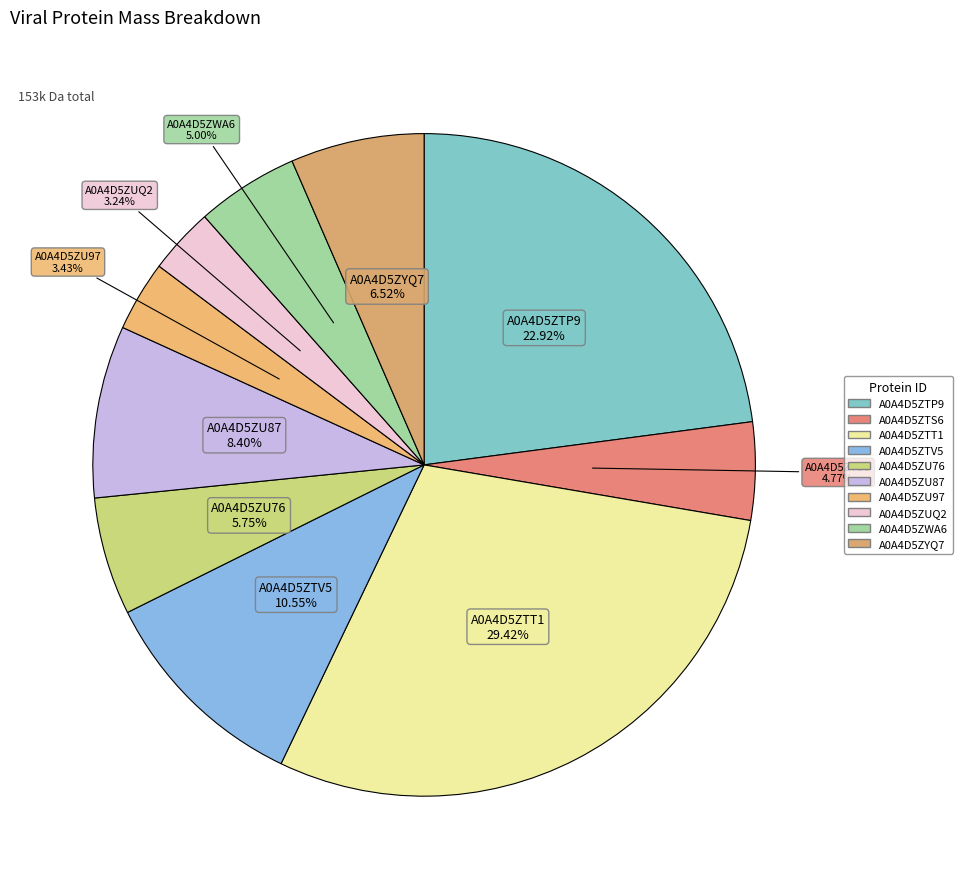

Is the sum of A0A4D5ZYQ7 and A0A4D5ZTS6 greater than half?

No